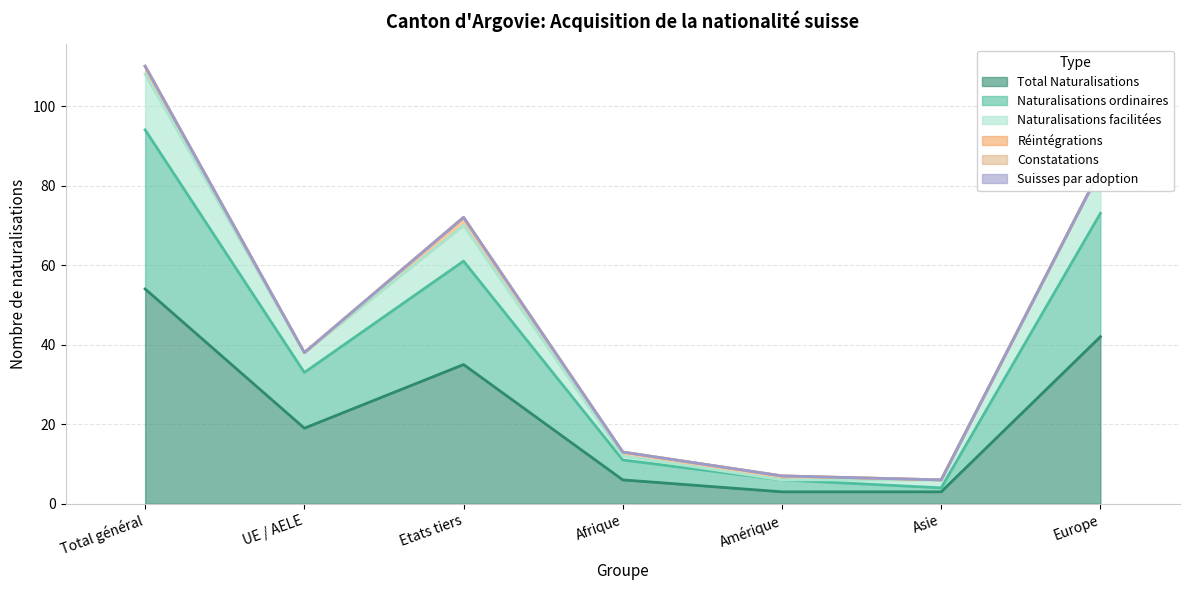

Does the chart display data point markers on the line(s)?

No